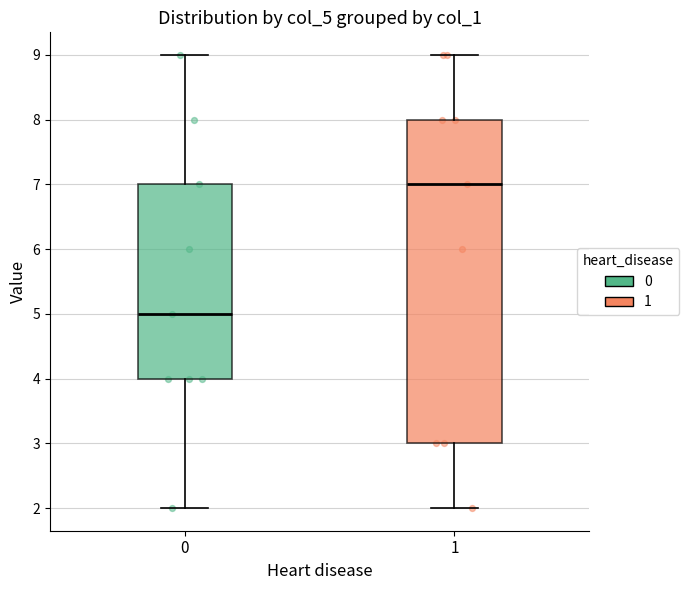

Reading left to right, read every box against the y-axis: the position of its median line, the range the box covers, and the ends of its whiskers. The values are not printed on the chart, so give them approximately, as read against the axis.

0: median 5, box 4 to 7, whiskers 2 to 9
1: median 7, box 3 to 8, whiskers 2 to 9